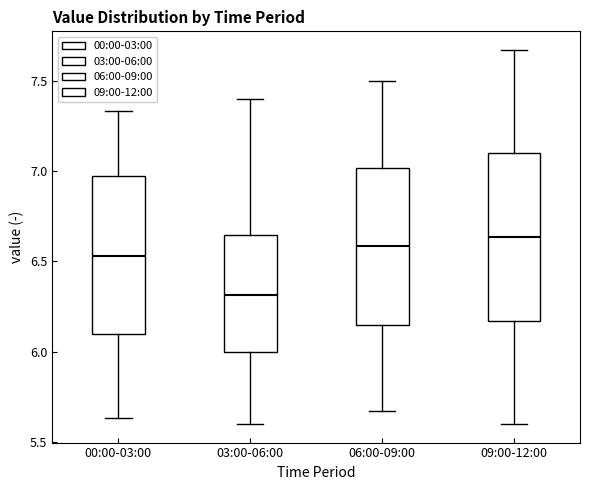

Reading left to right, read every box against the y-axis: the position of its median line, the range the box covers, and the ends of its whiskers. The values are not printed on the chart, so give them approximately, as read against the axis.

00:00-03:00: median 6.55, box 6.10 to 6.95, whiskers 5.65 to 7.35
03:00-06:00: median 6.30, box 6.00 to 6.65, whiskers 5.60 to 7.40
06:00-09:00: median 6.60, box 6.15 to 7.00, whiskers 5.65 to 7.50
09:00-12:00: median 6.65, box 6.15 to 7.10, whiskers 5.60 to 7.65